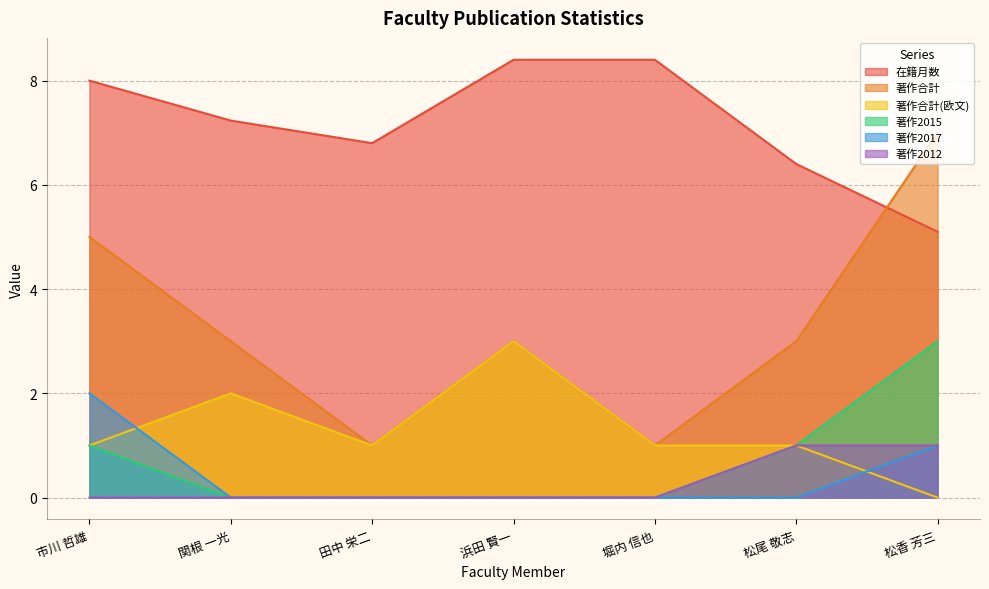

Does the chart have visible grid lines?

Yes